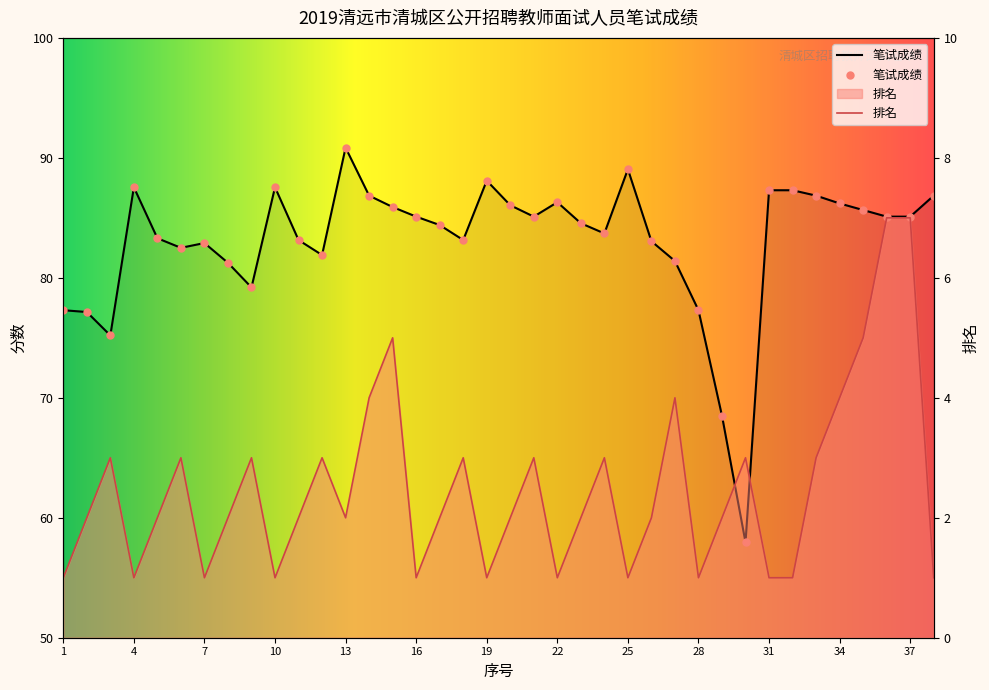

What is the total value across all series at 19?

89.1